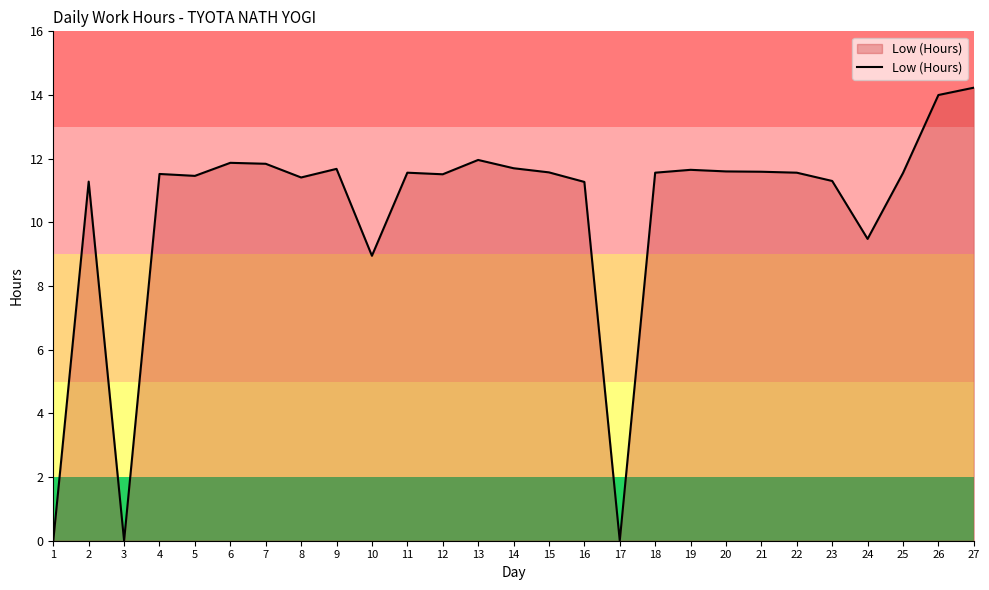

How many series are shown in this chart?

1